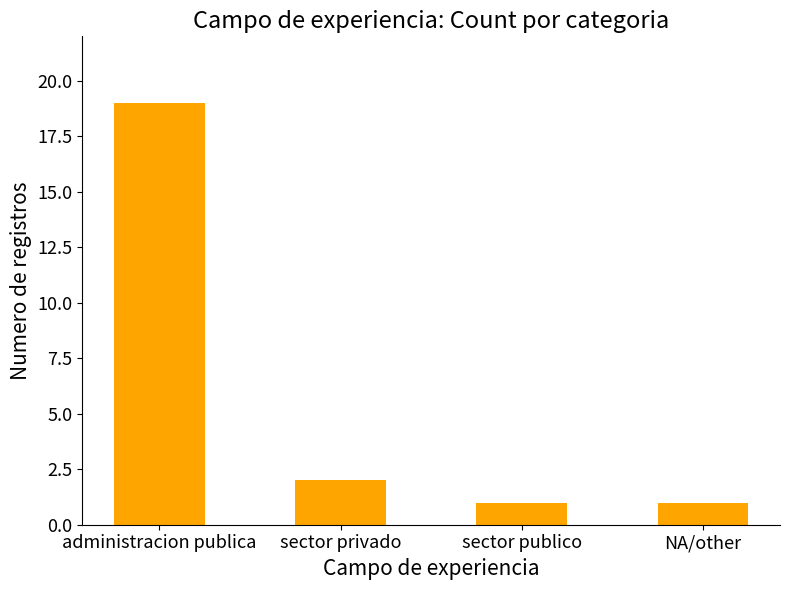

What is the value of the 1st bar from the left?

19